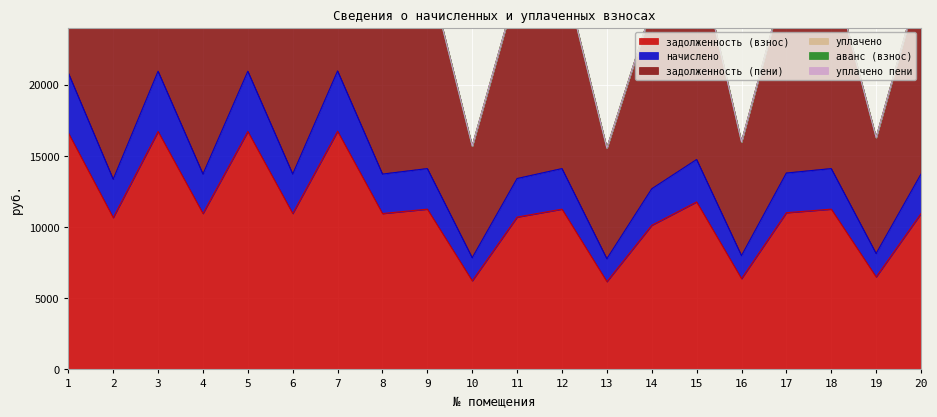

How many values in the задолженность (взнос) series are below 10944?

7